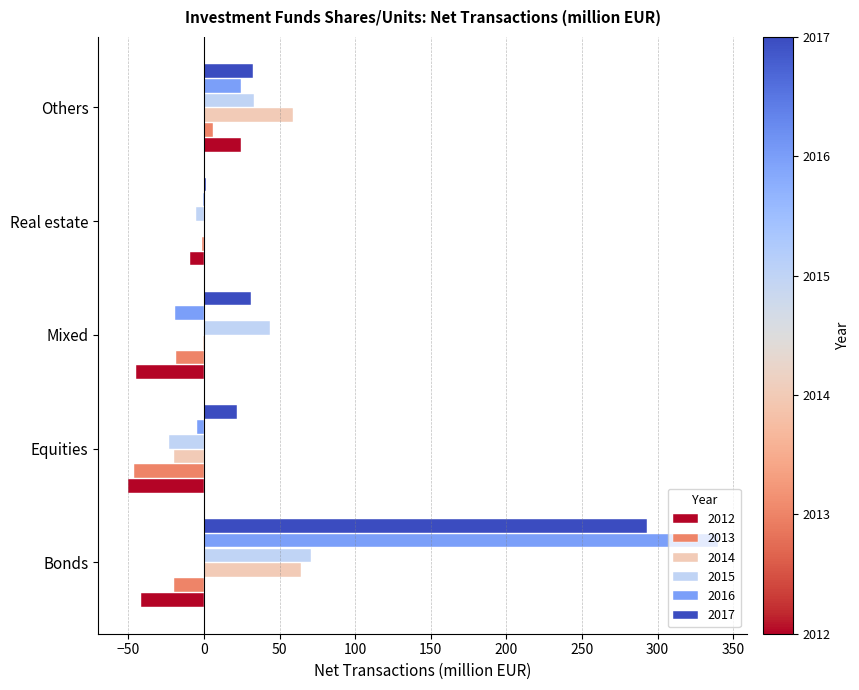

Which series has the largest range (max minus min)?

2016